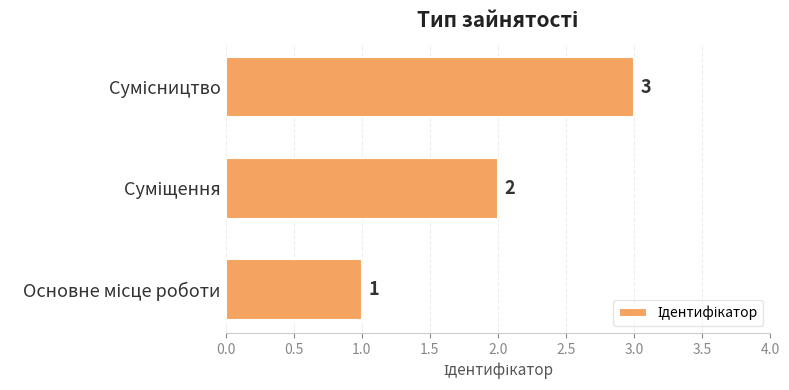

What is the maximum value shown in the chart?

3